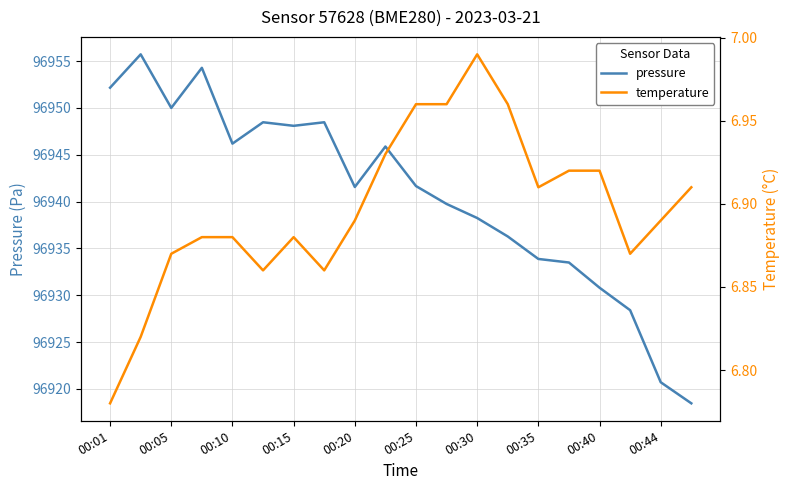

True or false: temperature and pressure cross at least once.

False